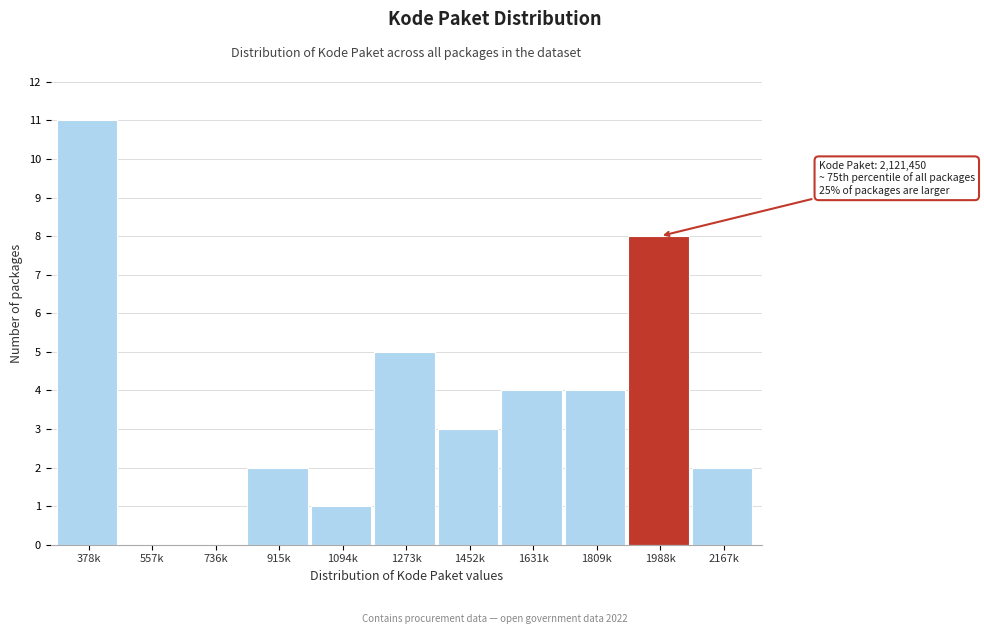

Reading left to right, list all the values displayed in this chart.

378k=11	557k=0	736k=0	915k=2	1094k=1	1273k=5	1452k=3	1631k=4	1809k=4	1988k=8	2167k=2